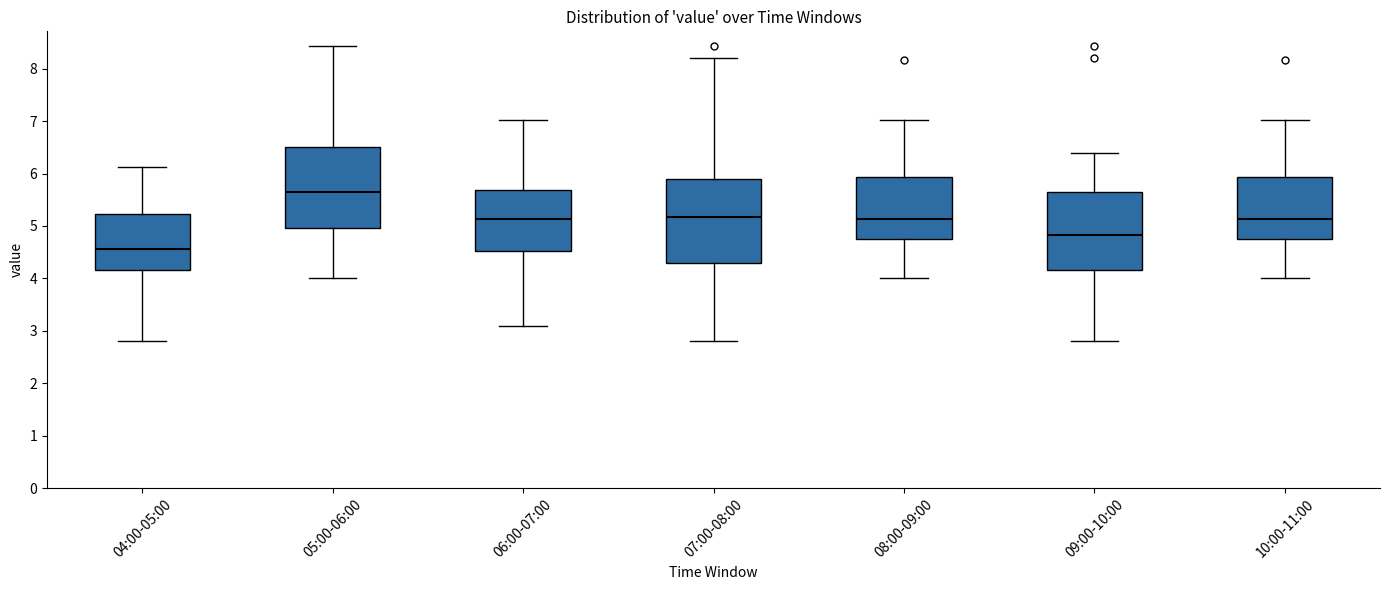

Where does the lower whisker of the box for 09:00-10:00 end on the y-axis? The values are not printed on the chart, so give them approximately, as read against the axis.

2.8